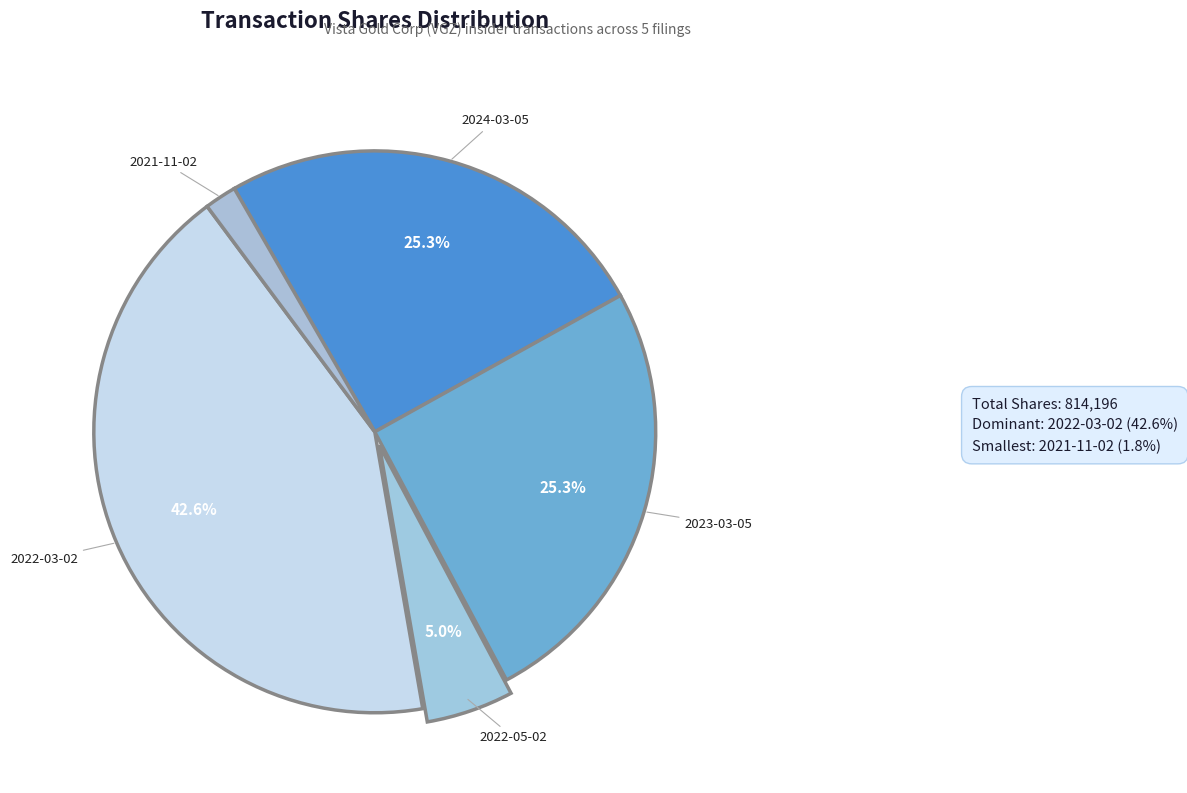

How many segments does this pie chart have?

5